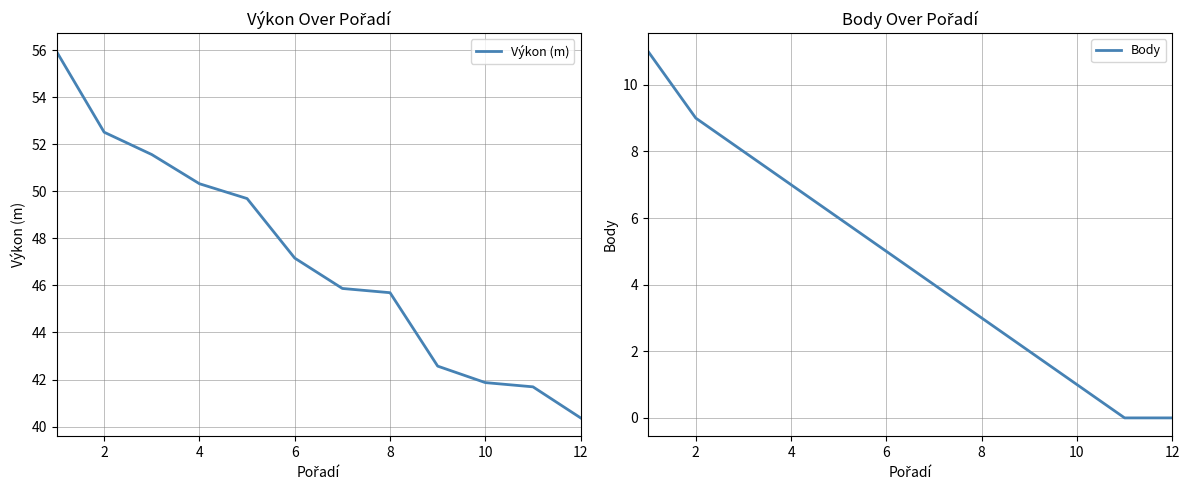

What is the maximum value for Výkon (m)?

55.9